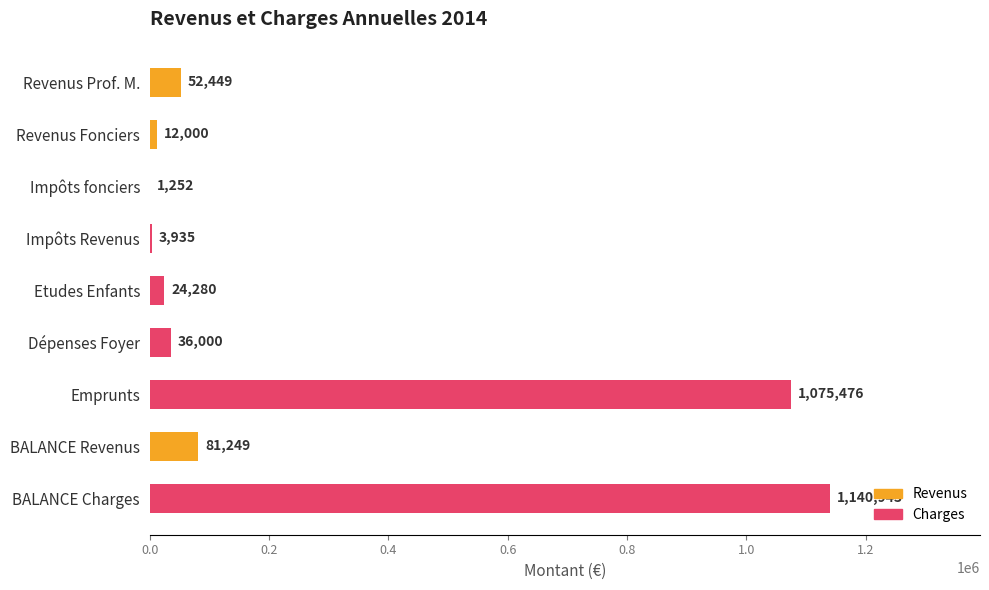

Count the number of categories in the chart.

9